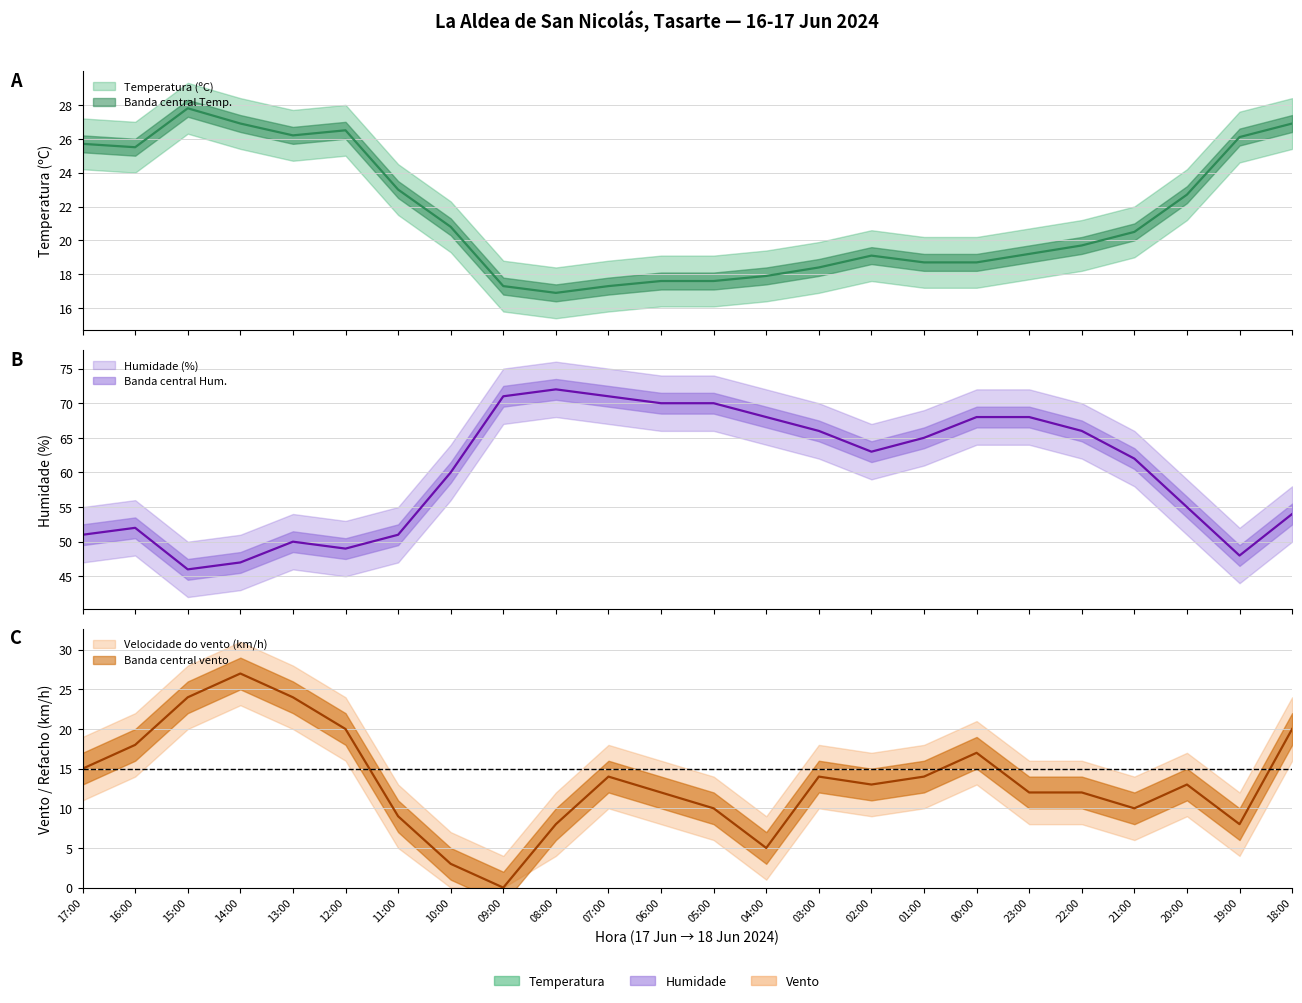

What is the difference between the second highest and minimum values in the Humidade (%) series?

25.0